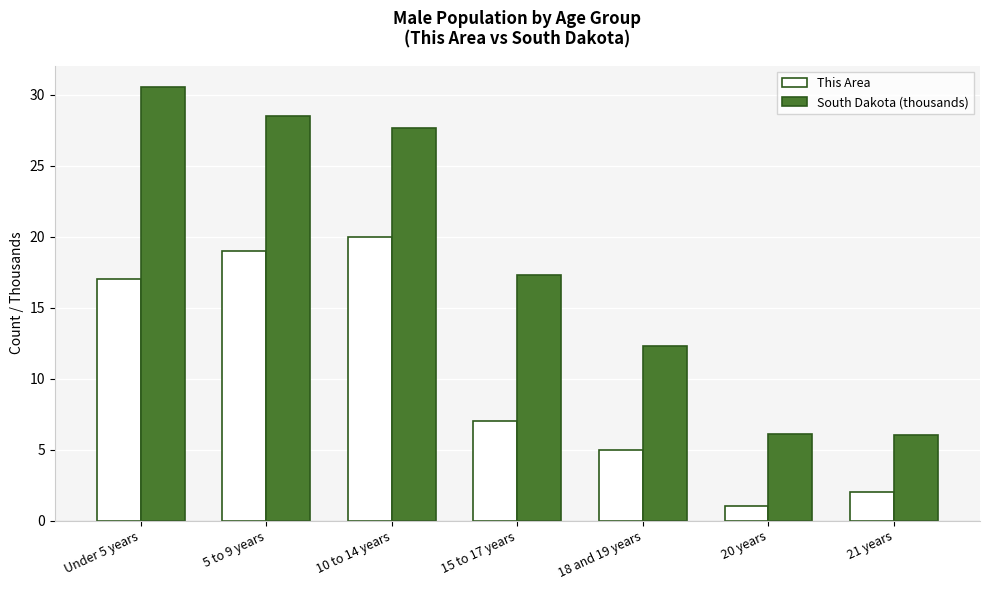

What is the spread (max minus min) of values at 10 to 14 years?

7.7